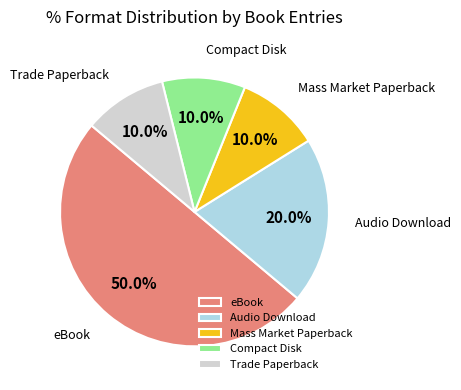

What percentage is the Mass Market Paperback slice, to the nearest percent?

10%